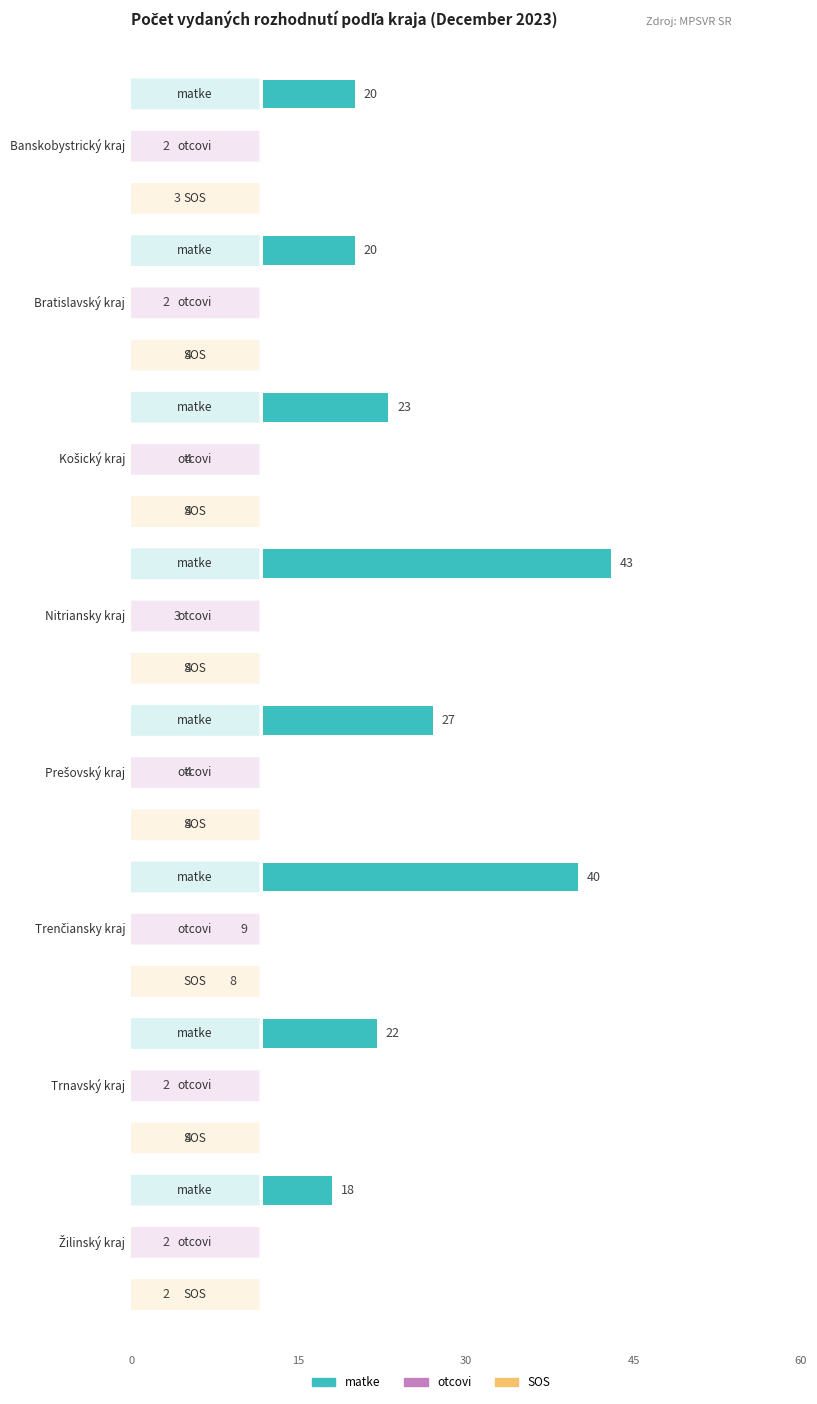

Which label corresponds to the largest value in the chart?

Nitriansky kraj